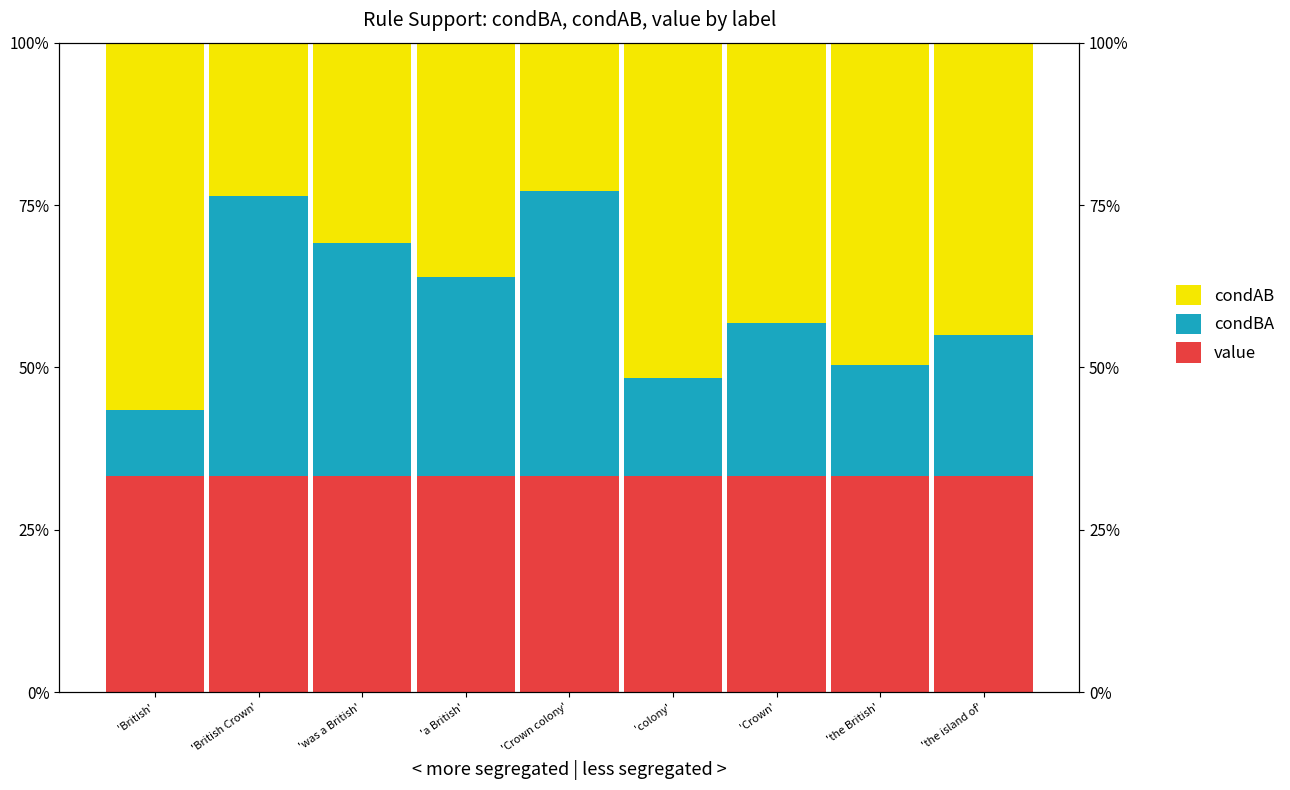

Reading right to left, list all the values displayed in this chart.

value: 'the island of'=0.3	'the British'=0.3	'Crown'=0.3	'colony'=0.3	'Crown colony'=0.3	'a British'=0.3	'was a British'=0.3	'British Crown'=0.3	'British'=0.3
condBA: 'the island of'=0.2	'the British'=0.2	'Crown'=0.2	'colony'=0.1	'Crown colony'=0.4	'a British'=0.3	'was a British'=0.4	'British Crown'=0.4	'British'=0.1
condAB: 'the island of'=0.4	'the British'=0.5	'Crown'=0.4	'colony'=0.5	'Crown colony'=0.2	'a British'=0.4	'was a British'=0.3	'British Crown'=0.2	'British'=0.6